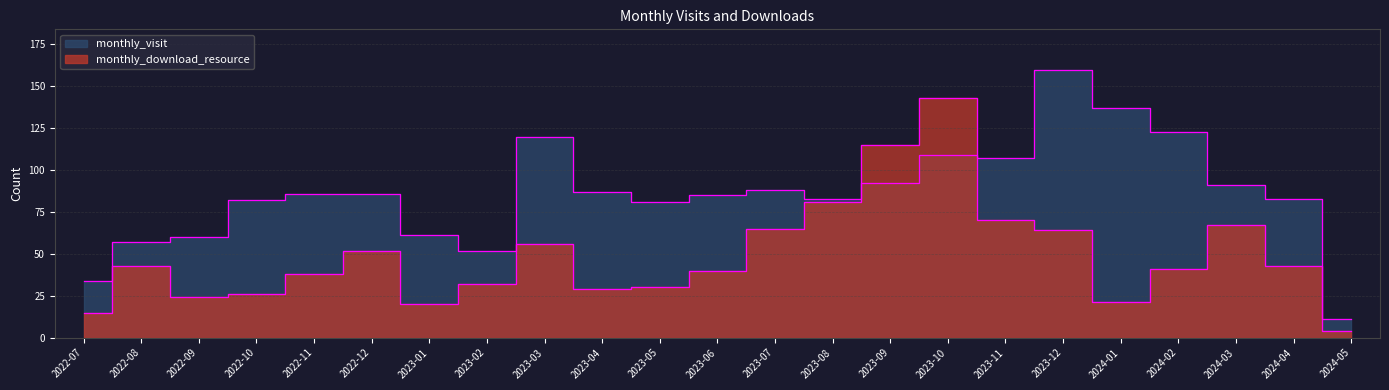

Does the chart display data point markers on the line(s)?

No